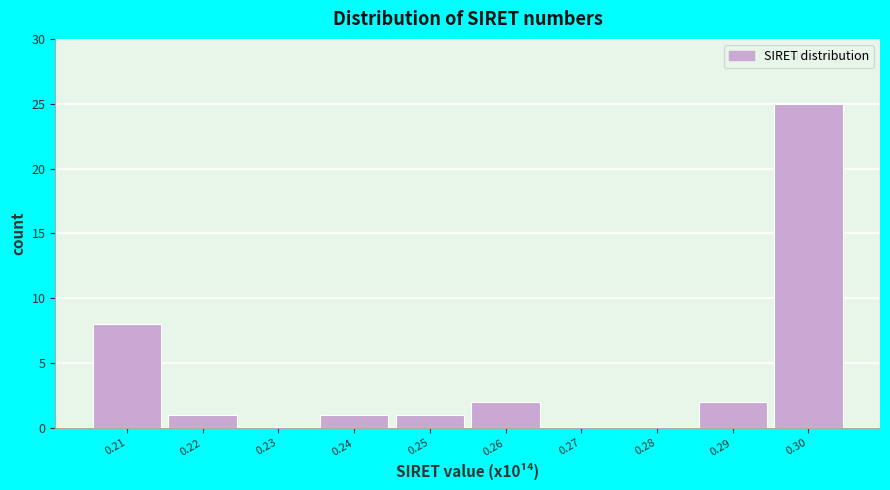

Reading left to right, extract all data points from this chart.

0.21=8	0.22=1	0.23=0	0.24=1	0.25=1	0.26=2	0.27=0	0.28=0	0.29=2	0.30=25